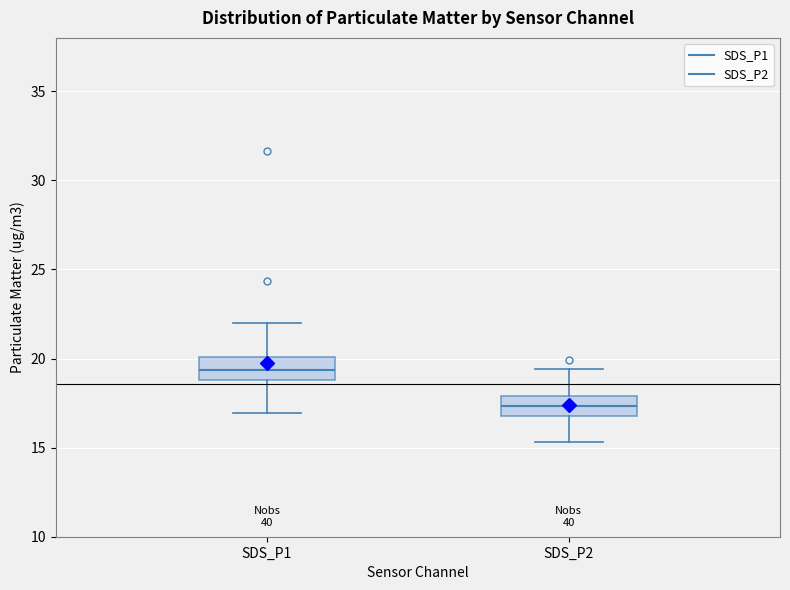

Which box has the highest median line?

SDS_P1